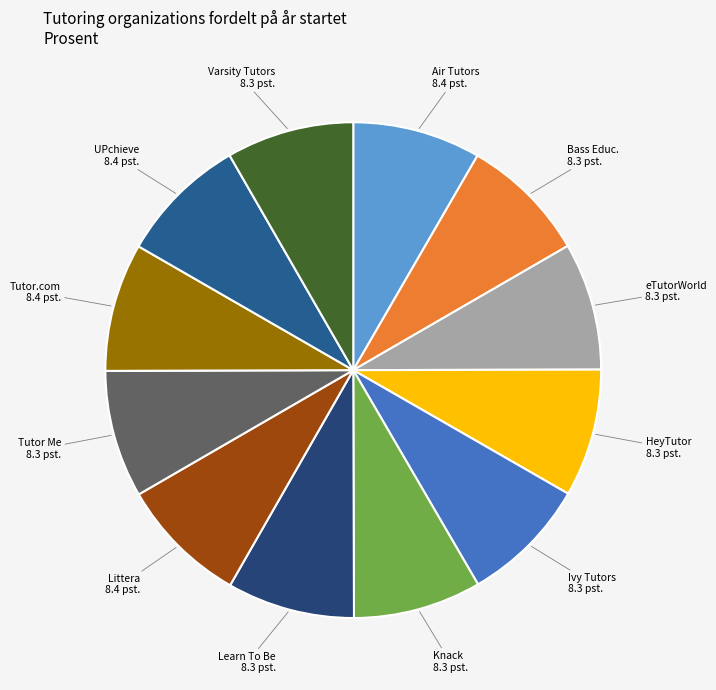

Rank the categories by value from highest to lowest.

Littera, Tutor.com, UPchieve, Air Tutors, Knack, HeyTutor, eTutorWorld, Learn To Be, Varsity Tutors, Tutor Me Education, Ivy Tutors Network, Bass Educational Services